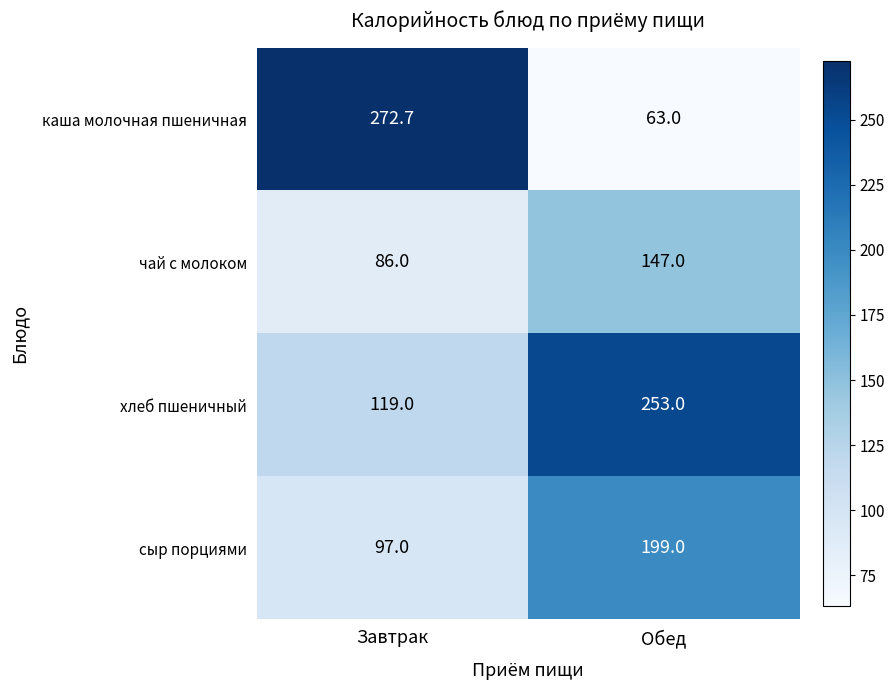

At which label is сыр порциями closest to 148?

Завтрак